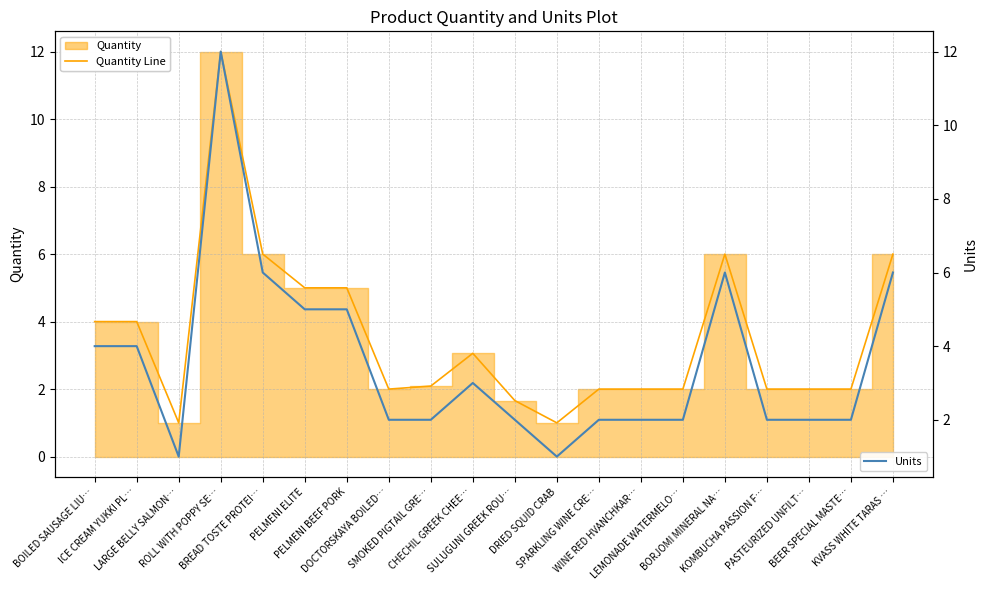

How many data points does each series have?

20